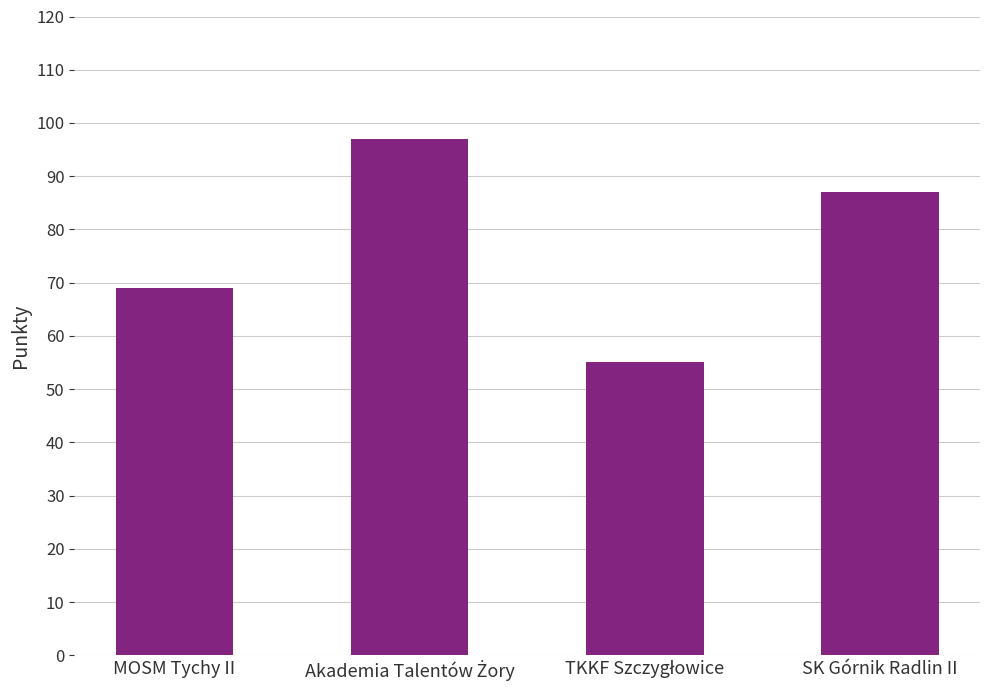

The value at SK Górnik Radlin II is 59. True or false?

False